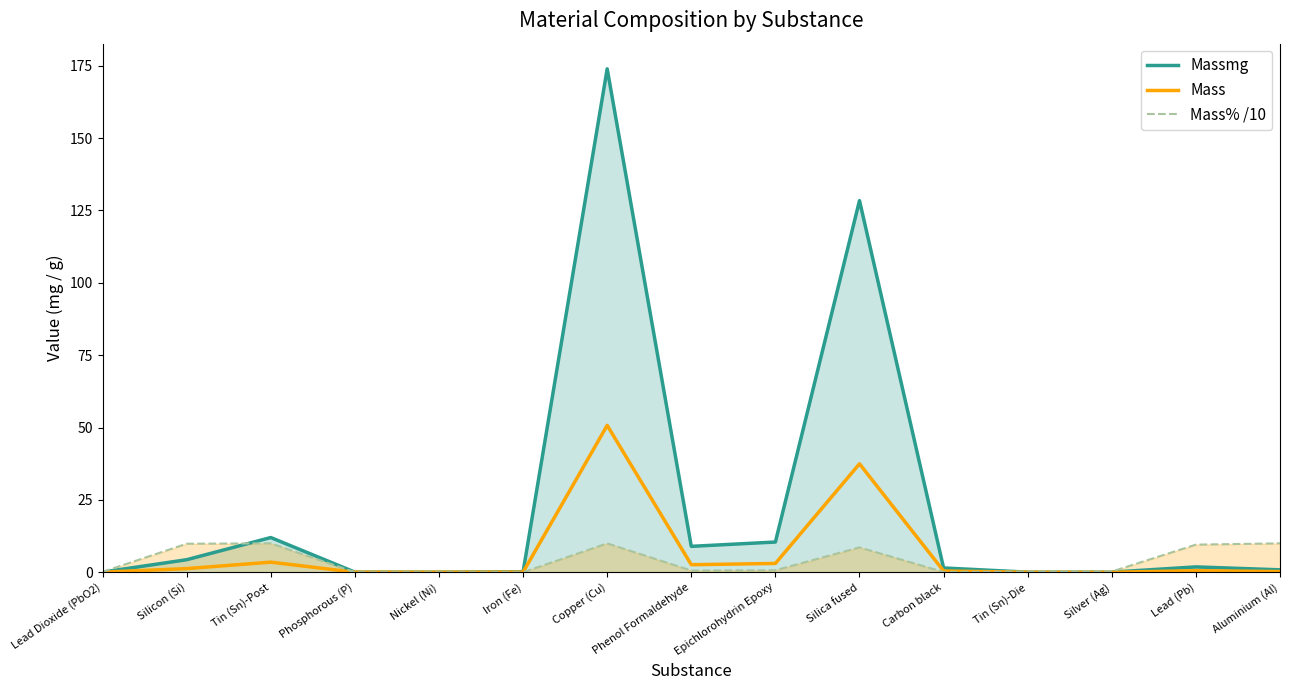

True or false: Mass and Massmg intersect in this chart.

False